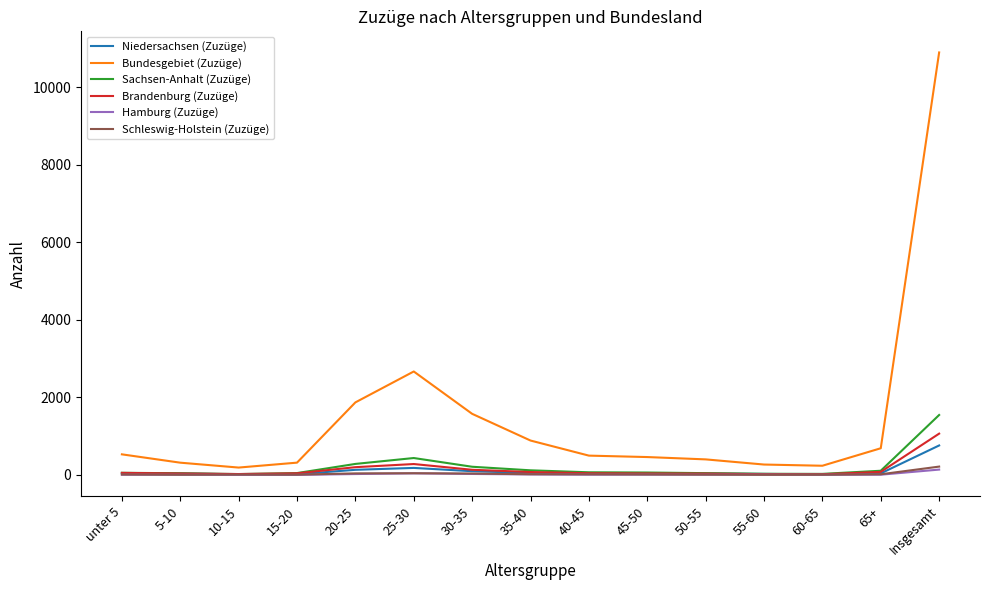

At which category is the sum across all series the highest?

Insgesamt